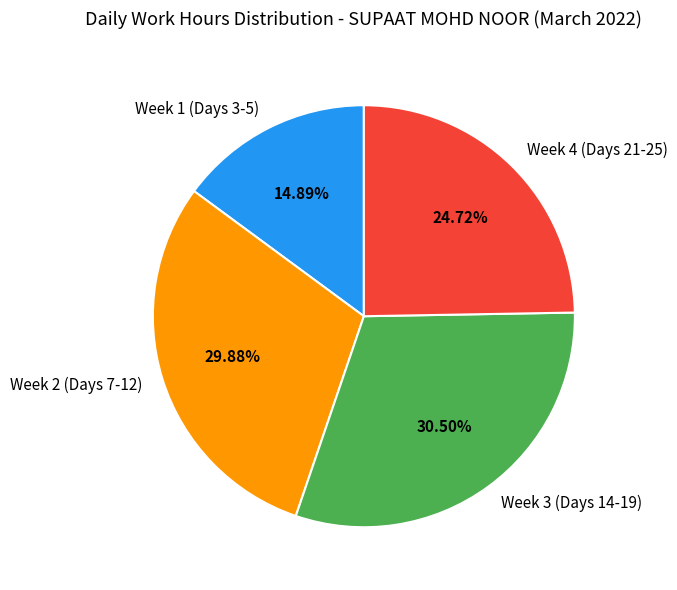

To the nearest percent, what is the difference between the largest and smallest slice percentages?

16%